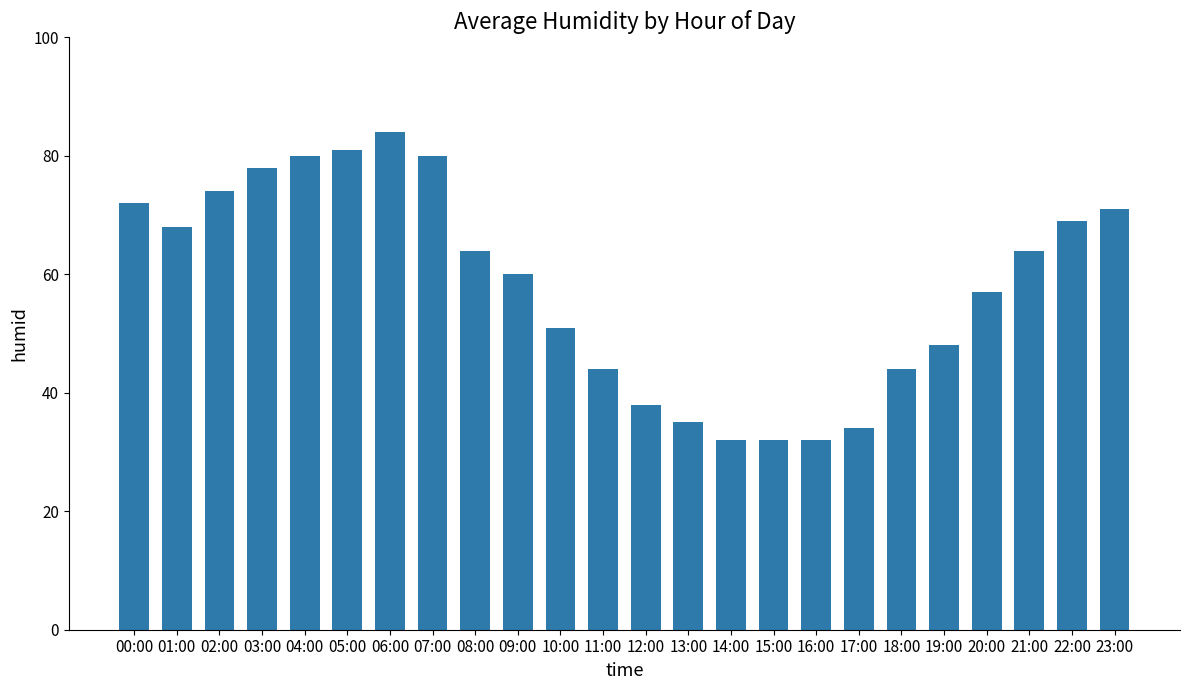

The value at 15:00 is 32. True or false?

True